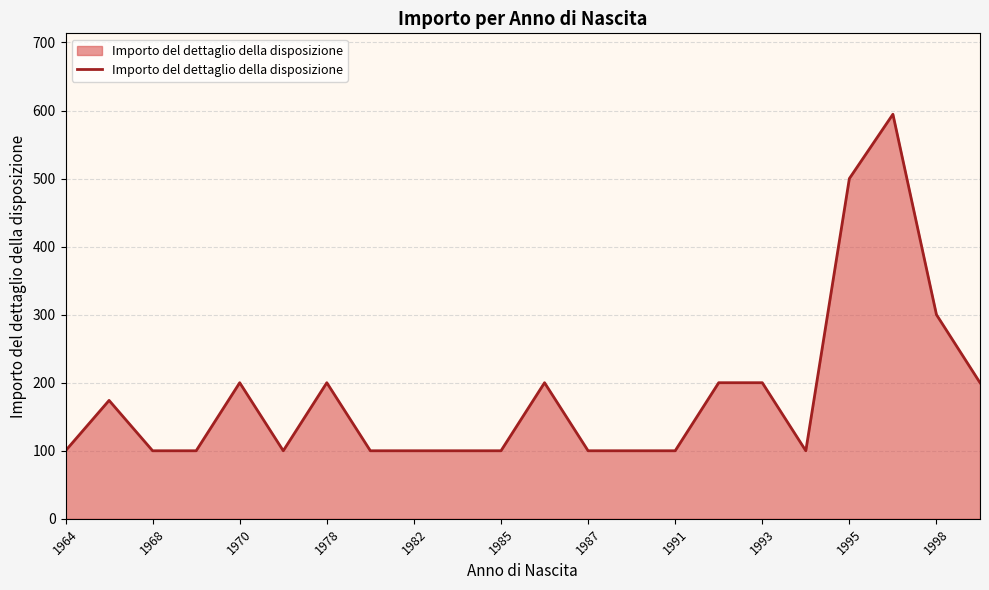

What is the smallest value displayed?

100.0